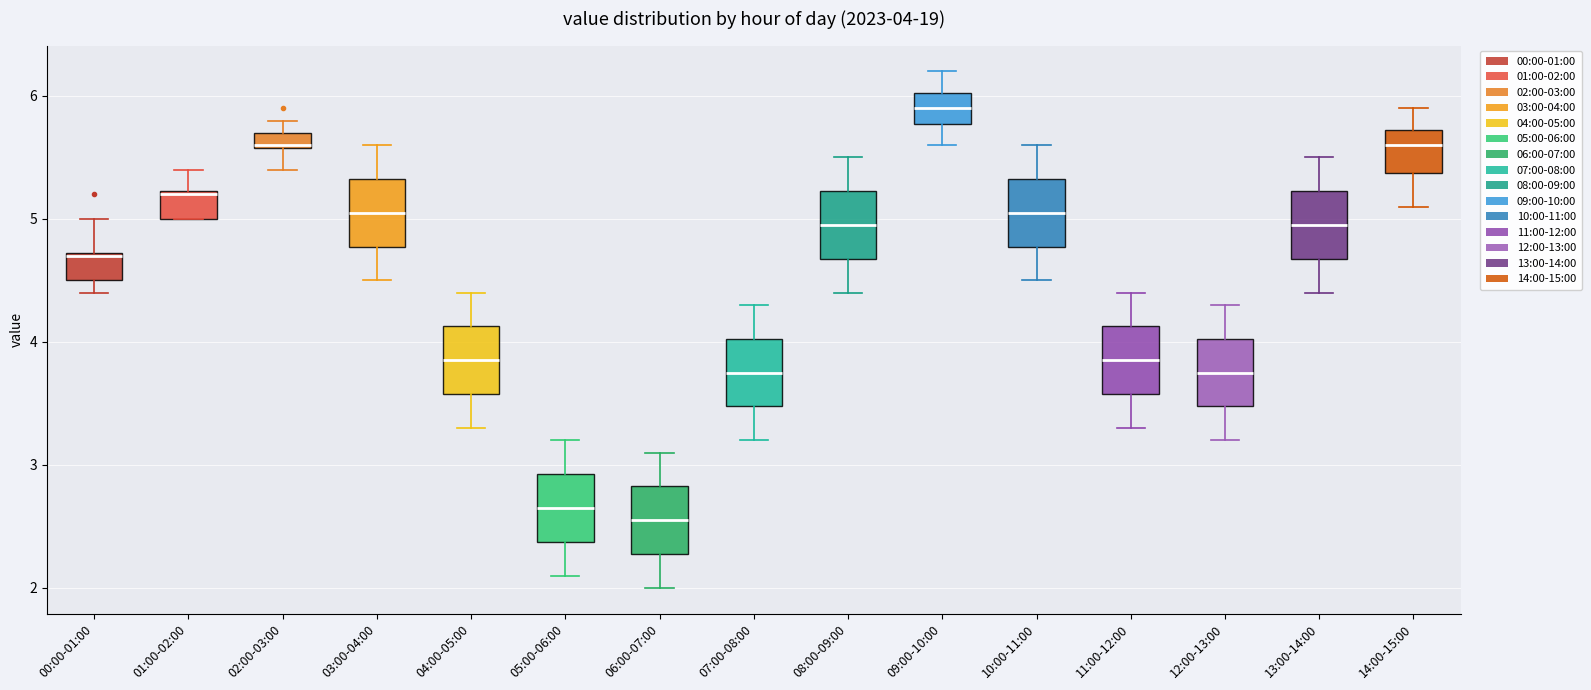

Which box's median line is the lowest?

06:00-07:00